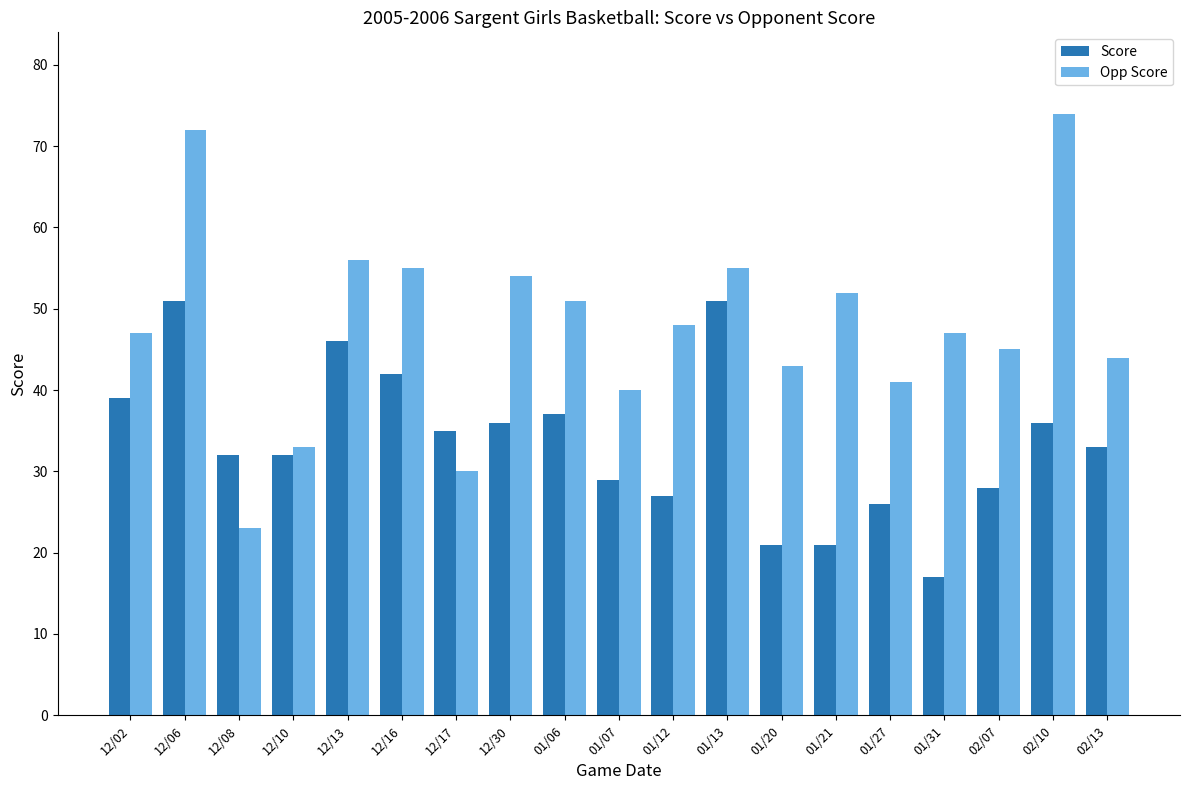

At which category is the sum across all series the highest?

12/06